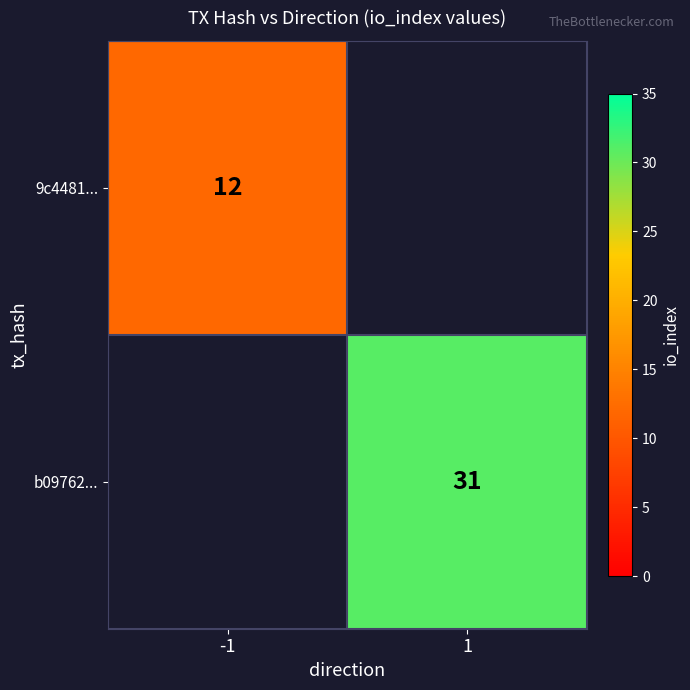

Is the value of 9c4481... at -1 greater than the value of b09762... at 1?

No